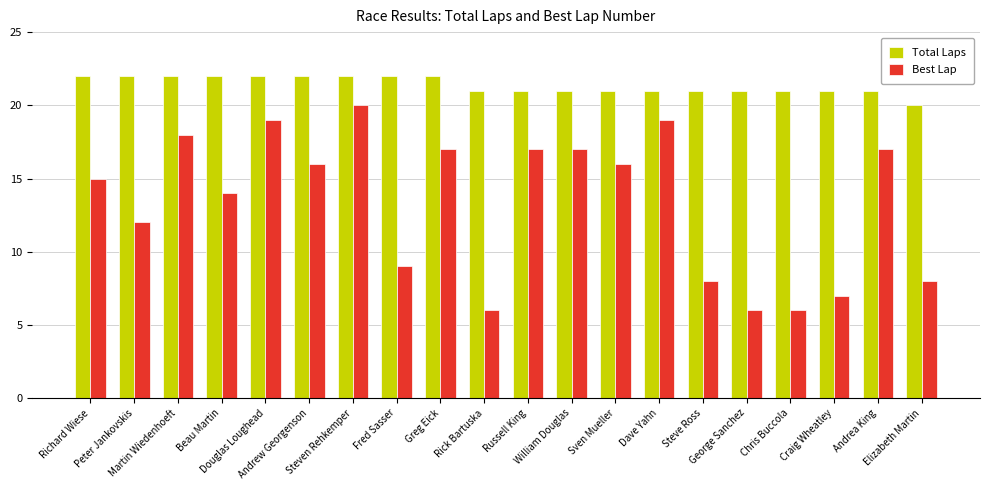

What are all the series names shown in the legend?

Total Laps, Best Lap